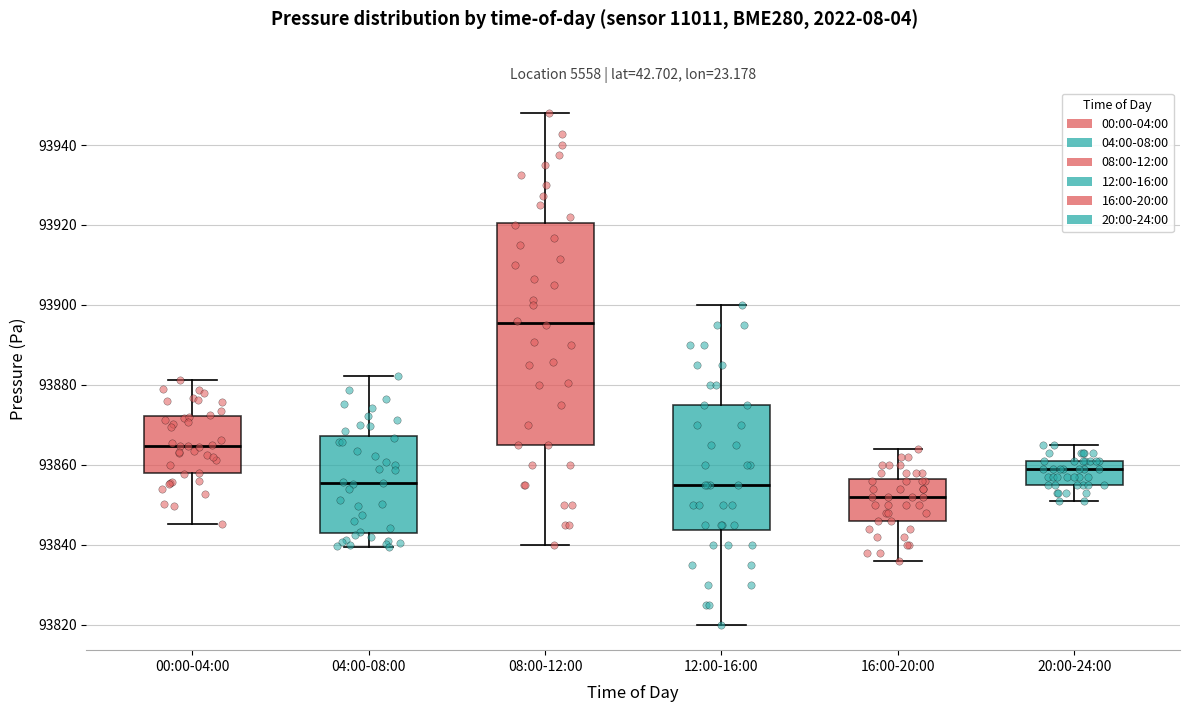

Reading left to right, transcribe this box plot: for each box, give where its median line is, the range the box spans, and where its two whiskers end, as read against the y-axis. The values are not printed on the chart, so give them approximately, as read against the axis.

00:00-04:00: median 93864, box 93858 to 93872, whiskers 93846 to 93882
04:00-08:00: median 93856, box 93842 to 93868, whiskers 93840 to 93882
08:00-12:00: median 93896, box 93866 to 93920, whiskers 93840 to 93948
12:00-16:00: median 93856, box 93844 to 93876, whiskers 93820 to 93900
16:00-20:00: median 93852, box 93846 to 93856, whiskers 93836 to 93864
20:00-24:00: median 93860, box 93856 to 93862, whiskers 93852 to 93866